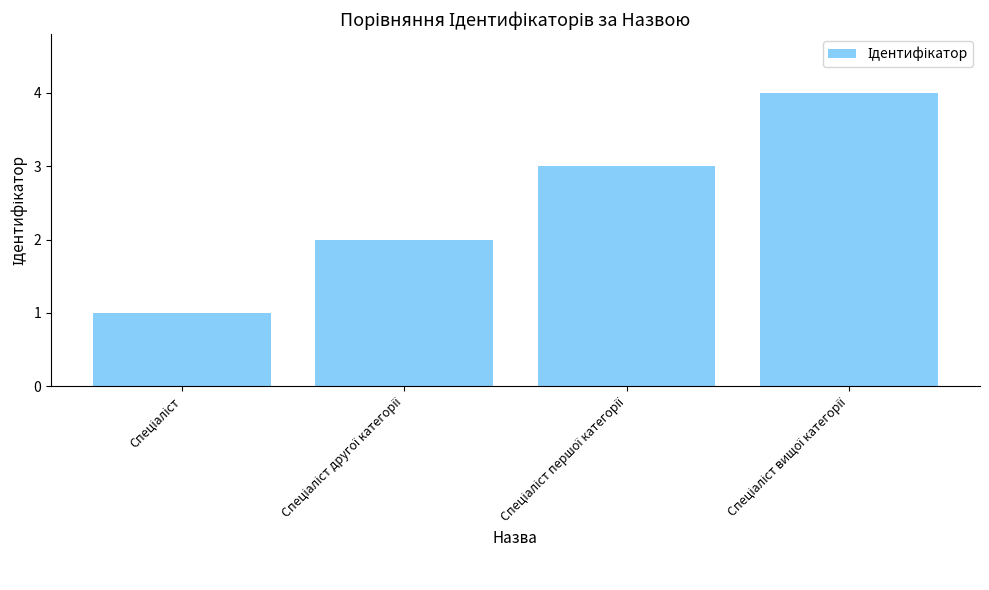

How many data points does each series have?

4